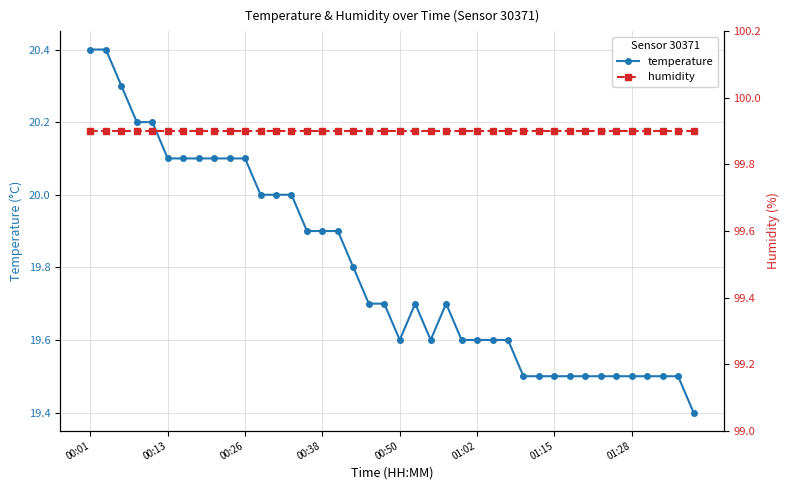

At which category does the chart reach its peak across all series?

00:01